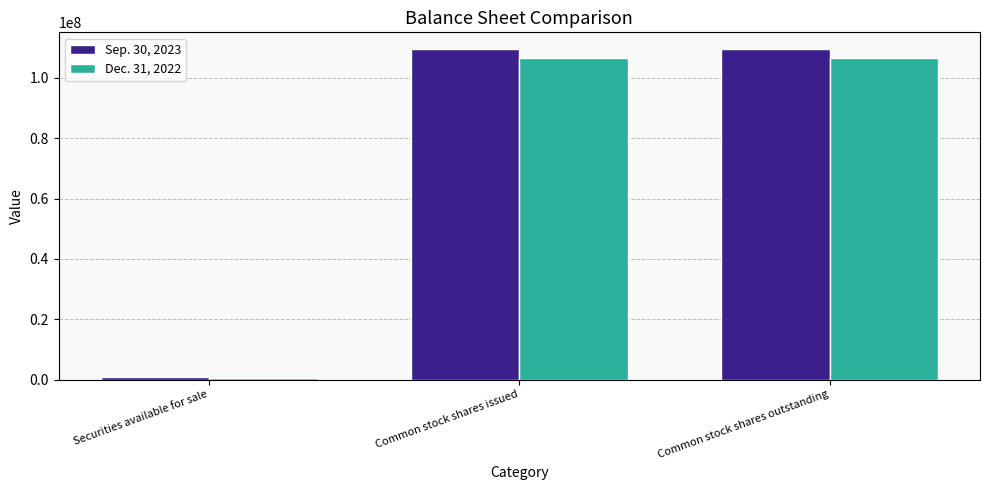

What are all the series names shown in the legend?

Sep. 30, 2023, Dec. 31, 2022